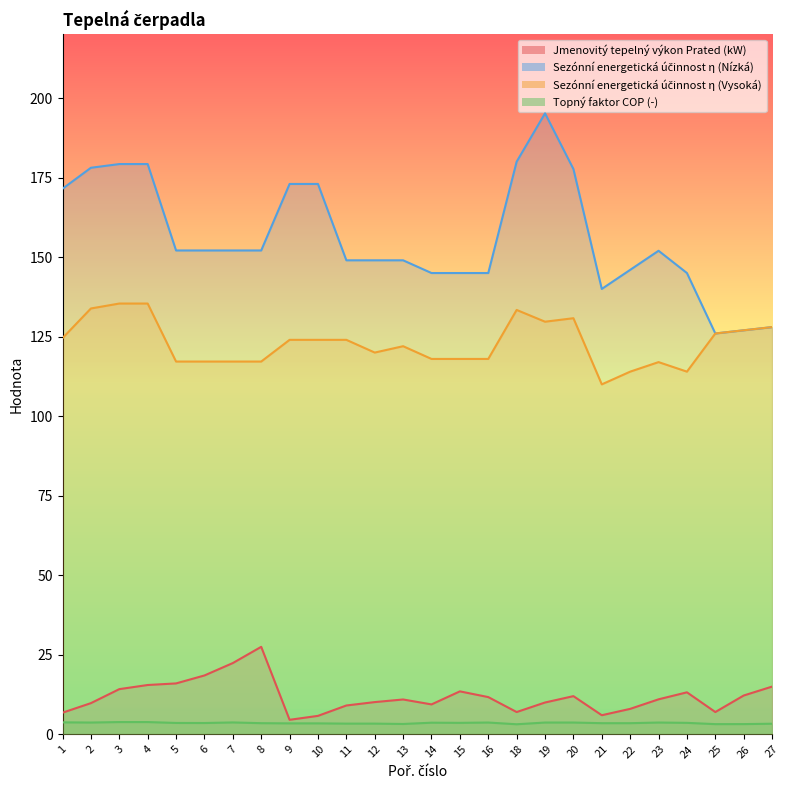

What is the sum of the Sezónní energetická účinnost η (Vysoká) values at 26 and 8?

244.2